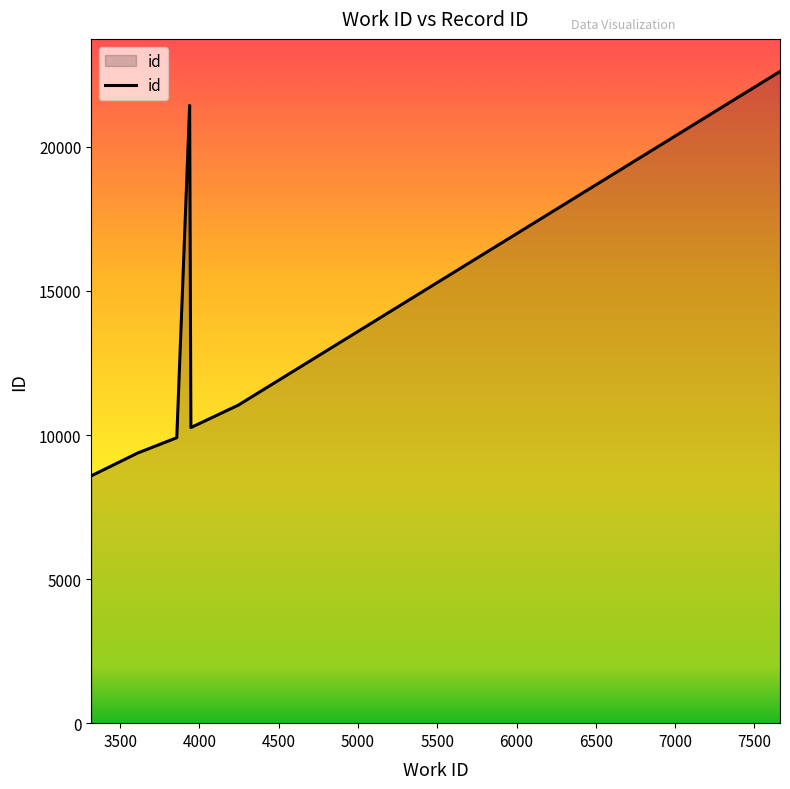

Where is the data nearest to the value 15600?

4245